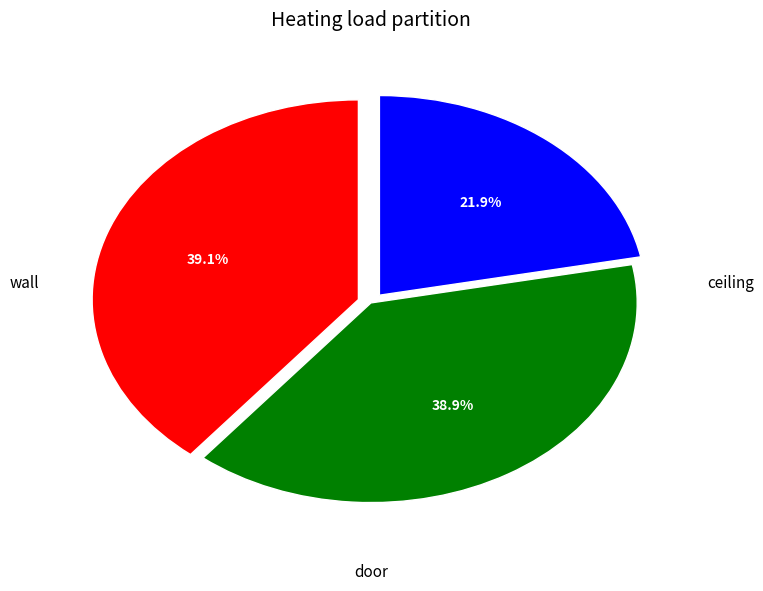

Is there any slice that represents more than half of the pie?

No